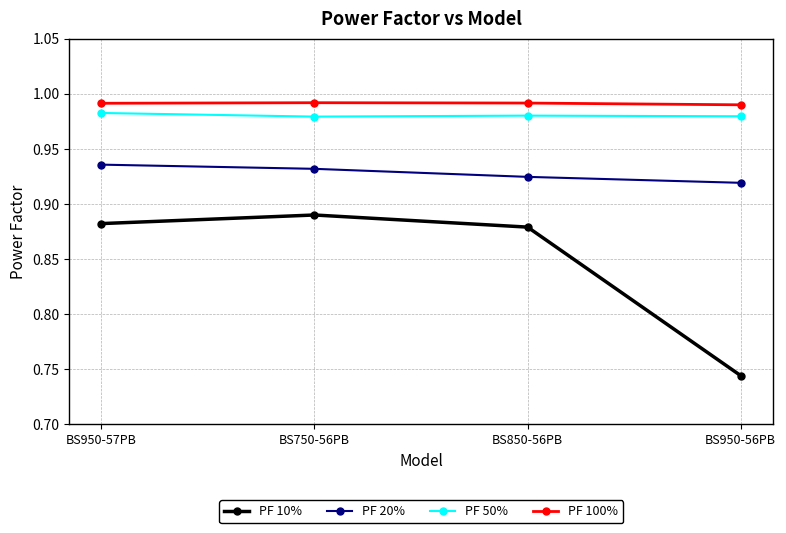

Which series has the largest range (max minus min)?

PF 10%